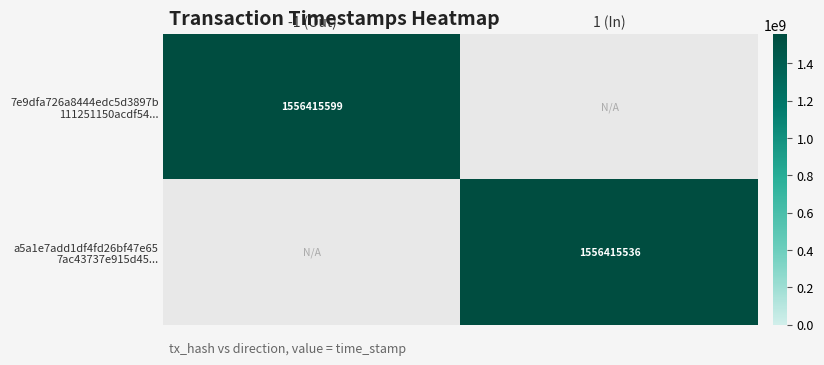

At how many categories does at least one series exceed 769263166?

2